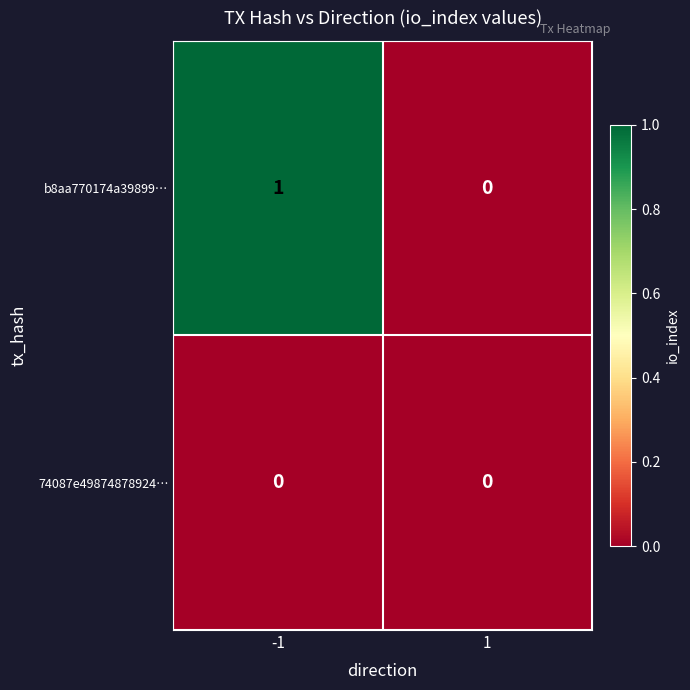

What is the maximum value shown in the chart?

1